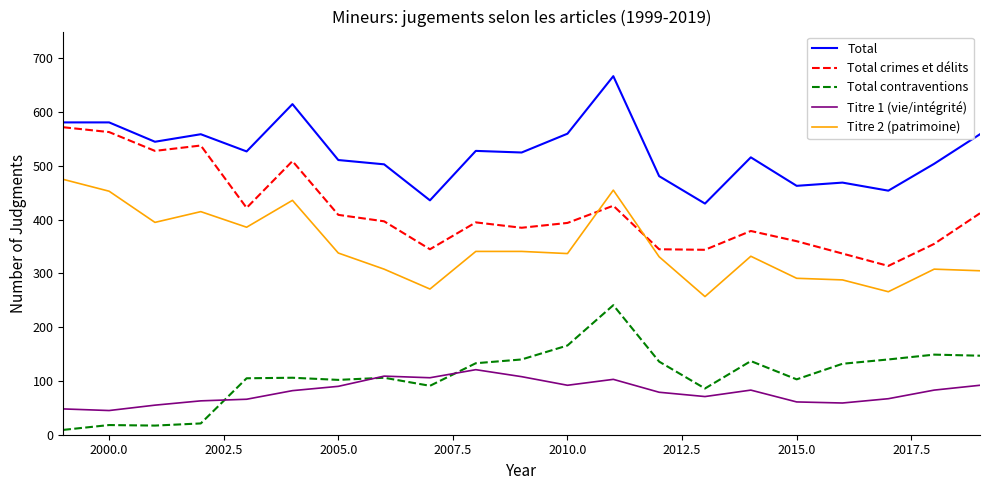

Which series has the largest total across all categories?

Total